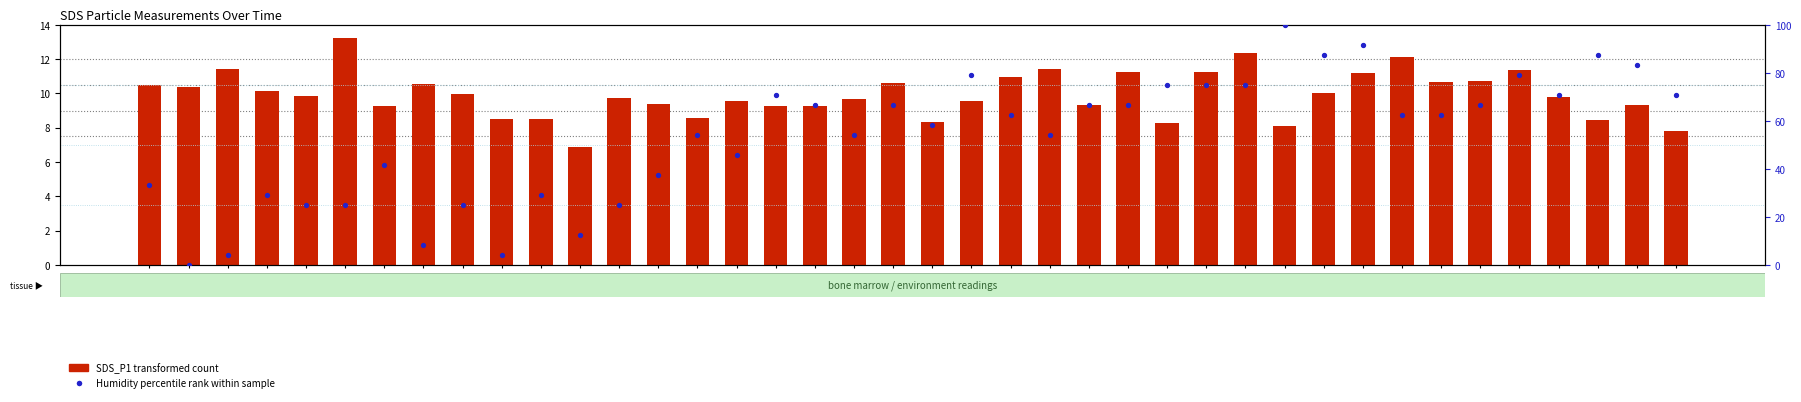

At which category is the sum across all series the highest?

01:11